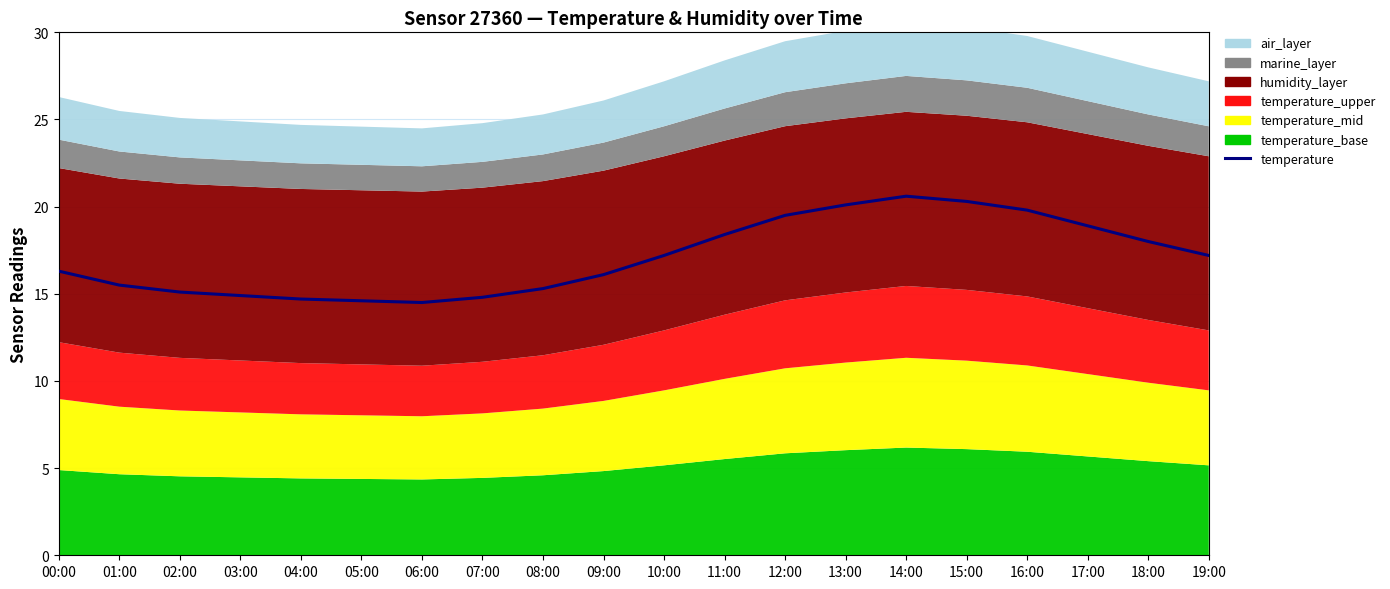

What is the label of the 10th point from the right?

10:00